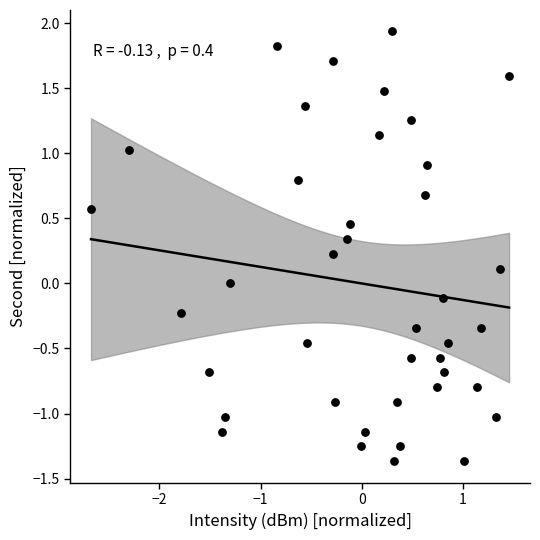

What is the range of X values (max minus min)?

4.1